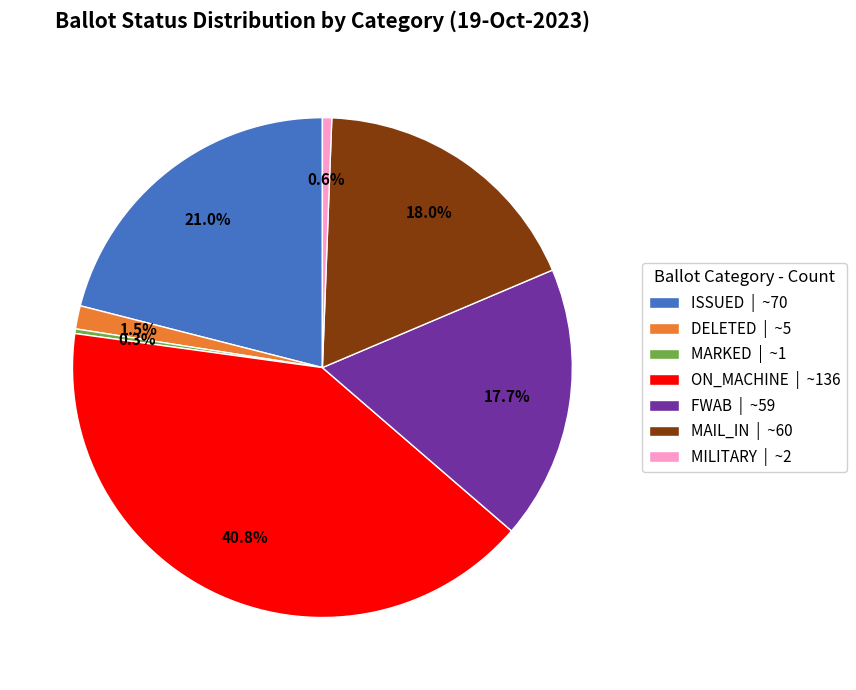

Is the sum of MARKED | ~1 and FWAB | ~59 greater than half?

No